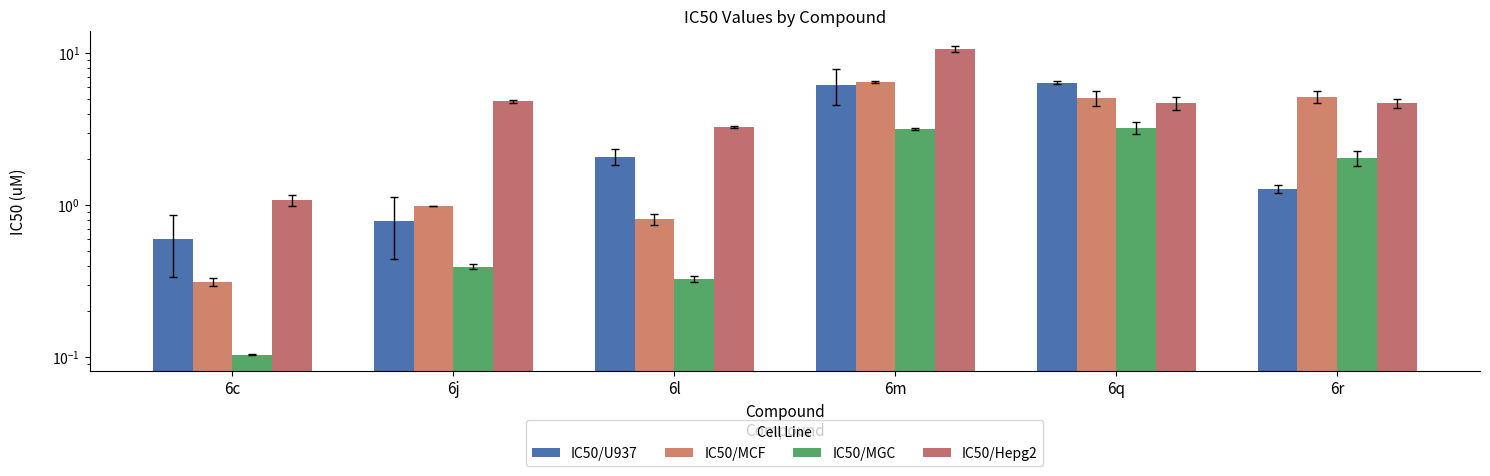

How many distinct data groups are displayed?

4